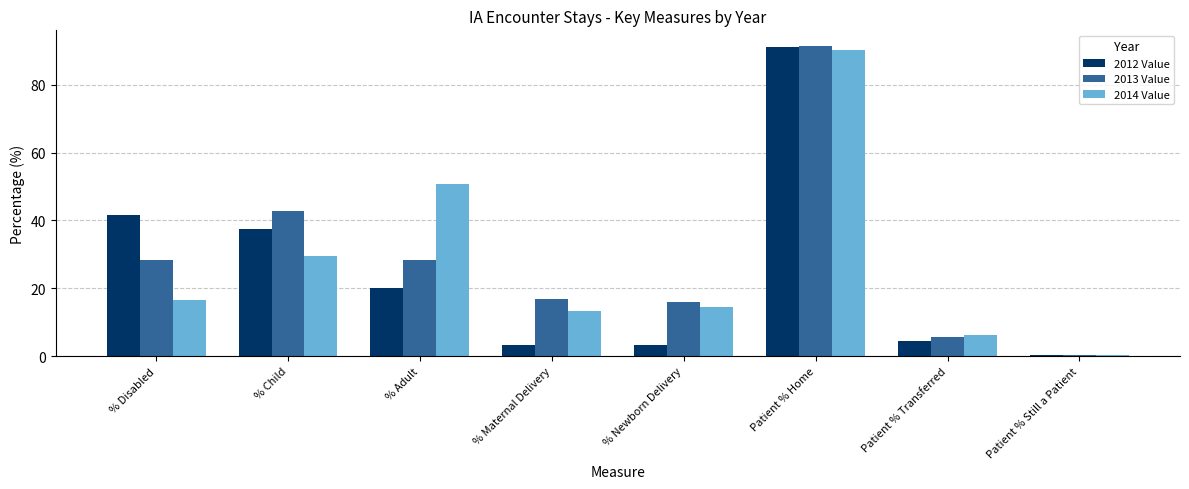

Which series changed the most between % Newborn Delivery and Patient % Home?

2012 Value